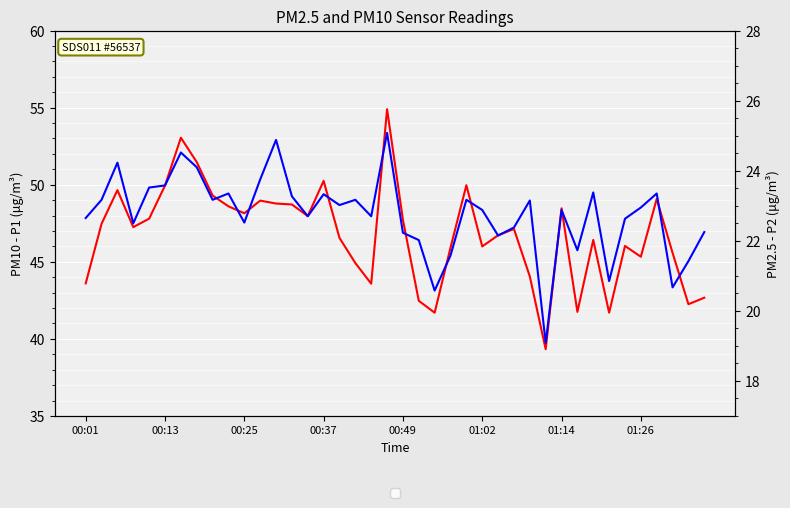

Between 29 and 38, which is larger?

38